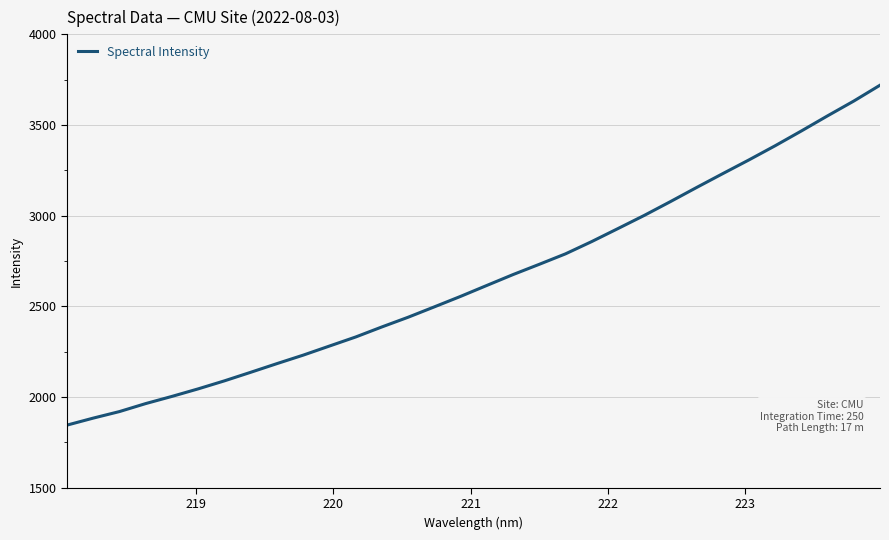

True or false: there are more than 2 points higher than both neighbors.

False